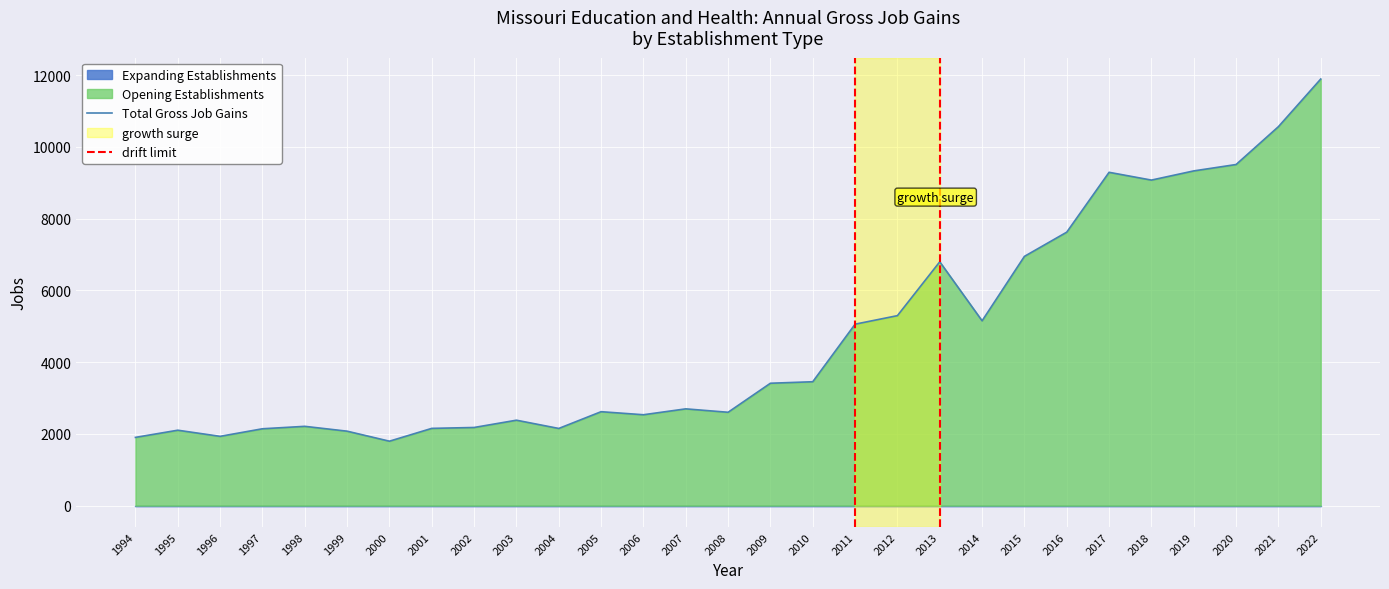

True or false: Expanding Establishments and Total Gross Job Gains intersect in this chart.

False